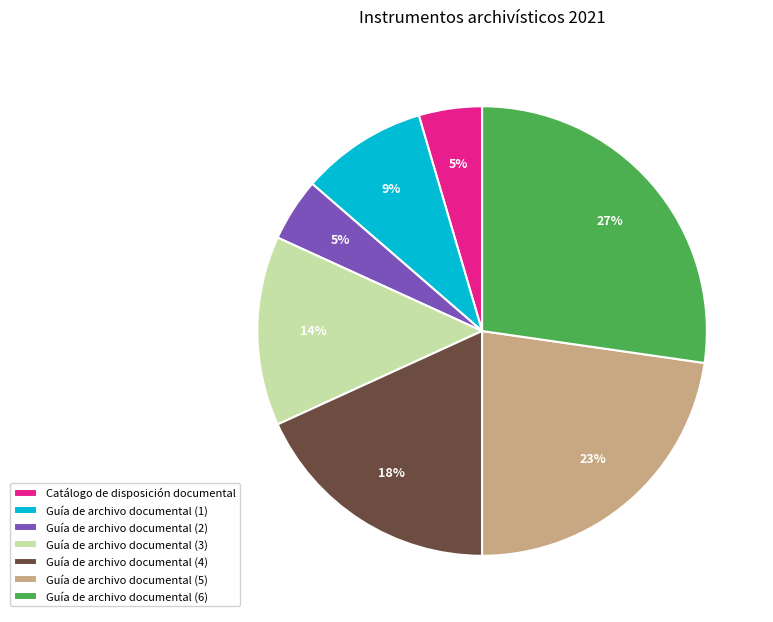

Count the number of slices in the pie.

7